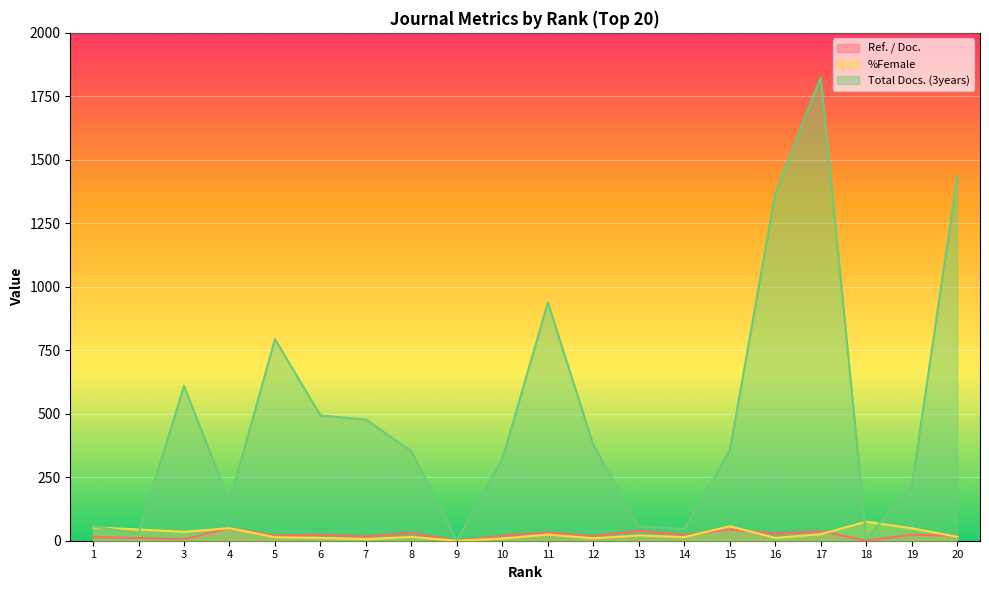

Where does the Total Docs. (3years) series first go above 355?

3